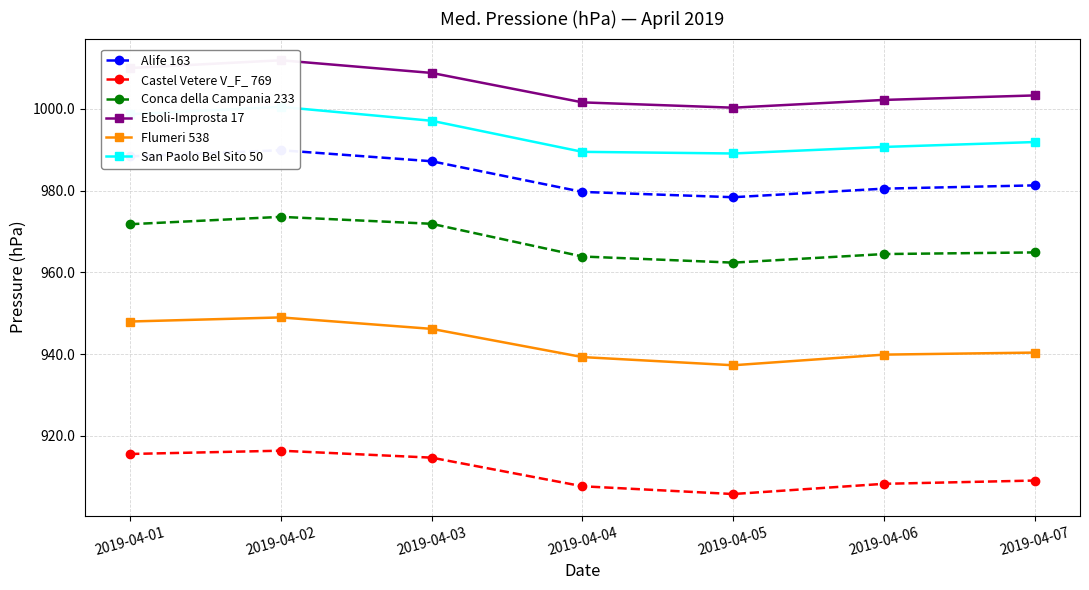

How many interior local peaks does the Castel Vetere V_F_ 769 series have?

1